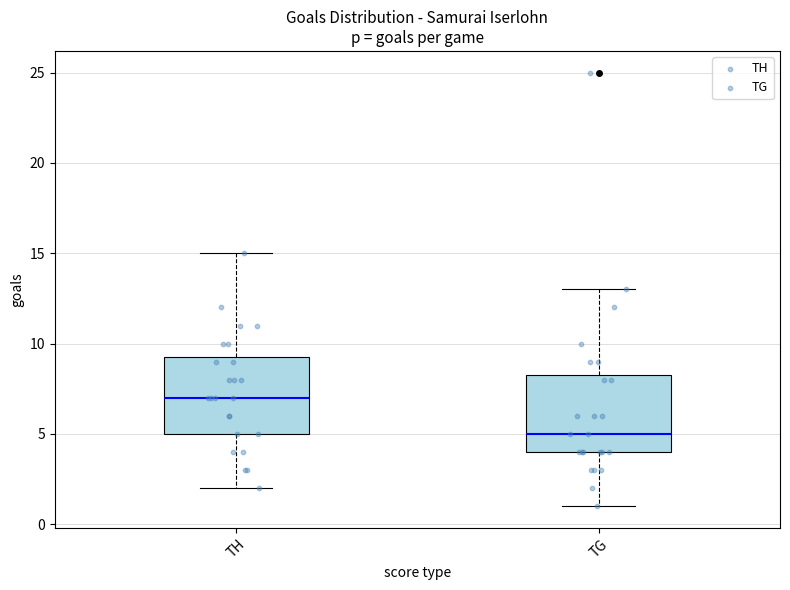

Reading left to right, transcribe this box plot: for each box, give where its median line is, the range the box spans, and where its two whiskers end, as read against the y-axis. The values are not printed on the chart, so give them approximately, as read against the axis.

TH: median 7.0, box 5.0 to 9.5, whiskers 2.0 to 15.0
TG: median 5.0, box 4.0 to 8.5, whiskers 1.0 to 13.0